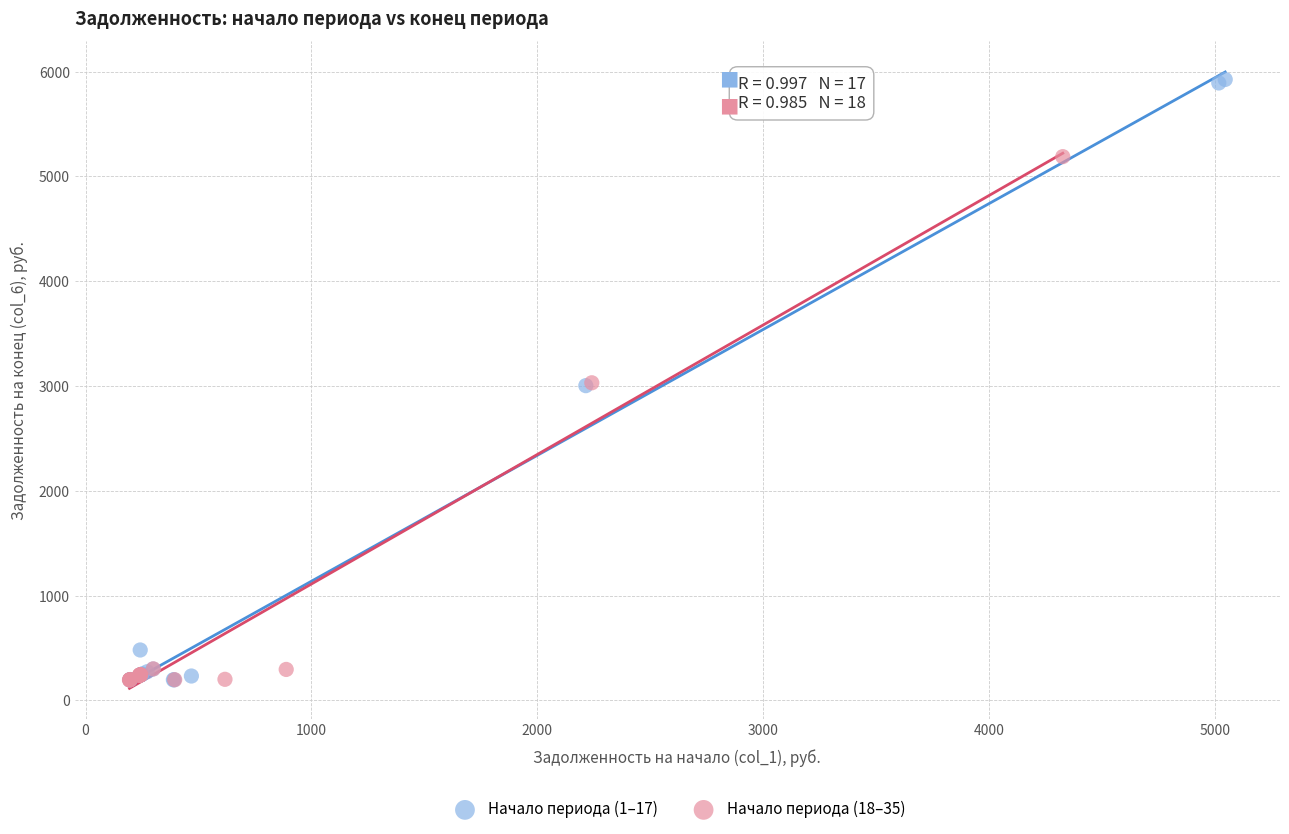

Which series has the widest spread of Y values?

Начало периода (1–17)